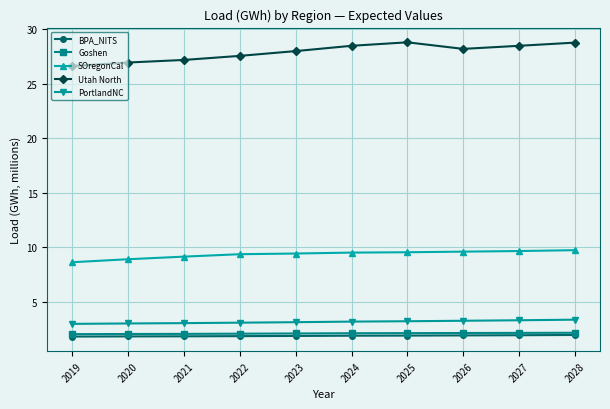

Which series has the largest range (max minus min)?

Utah North